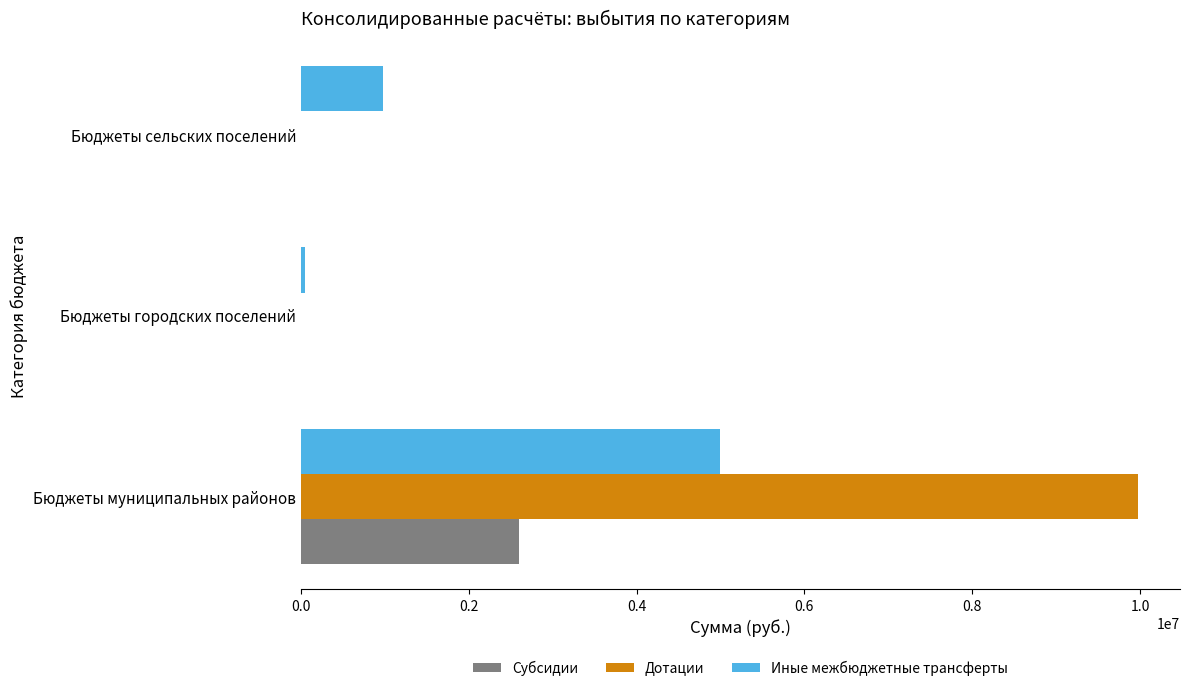

True or false: Иные межбюджетные трансферты has a value of 219103.3 at Бюджеты сельских поселений.

False